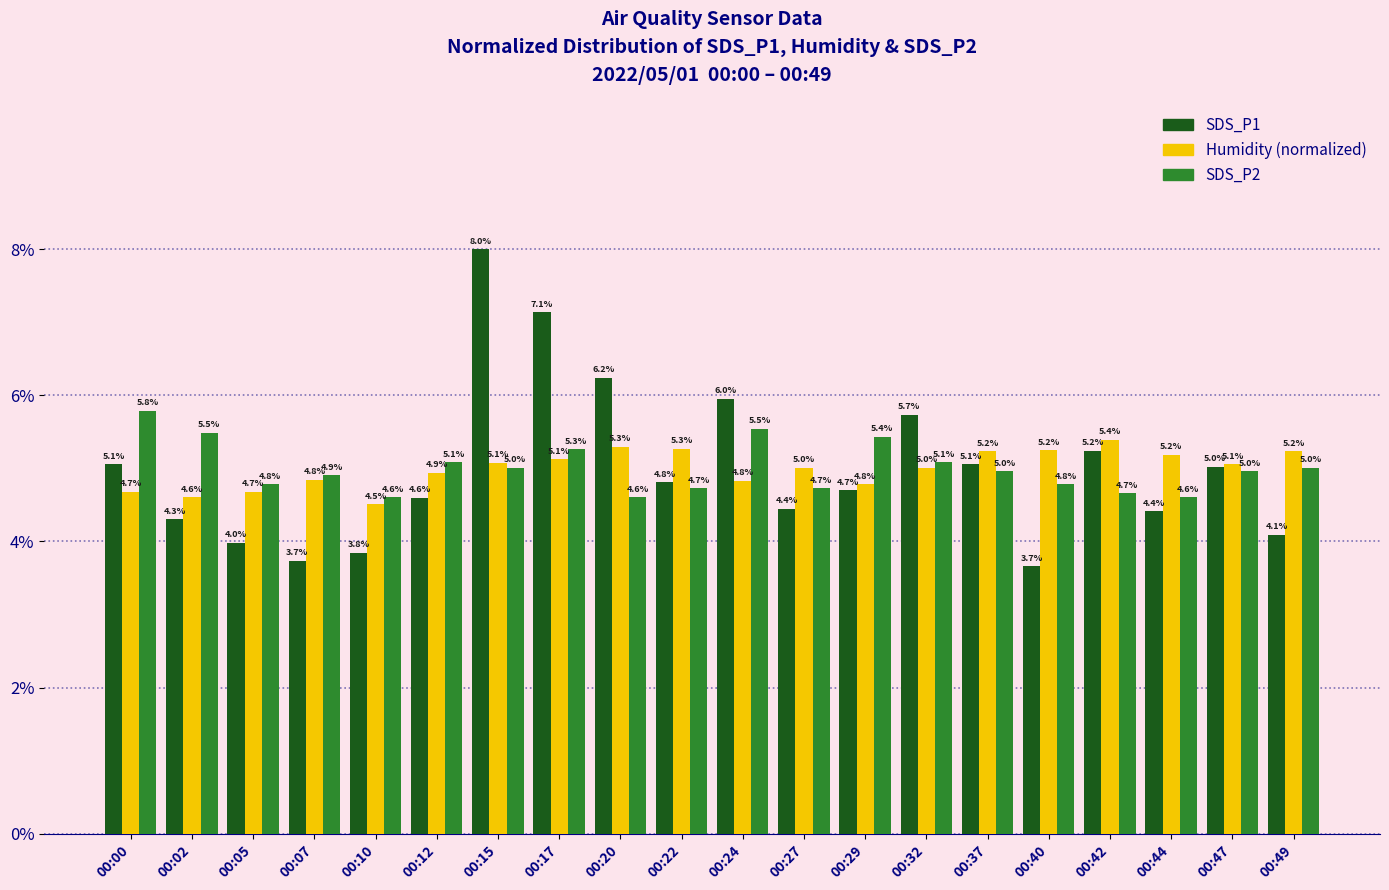

At how many categories does at least one series exceed 6?

3